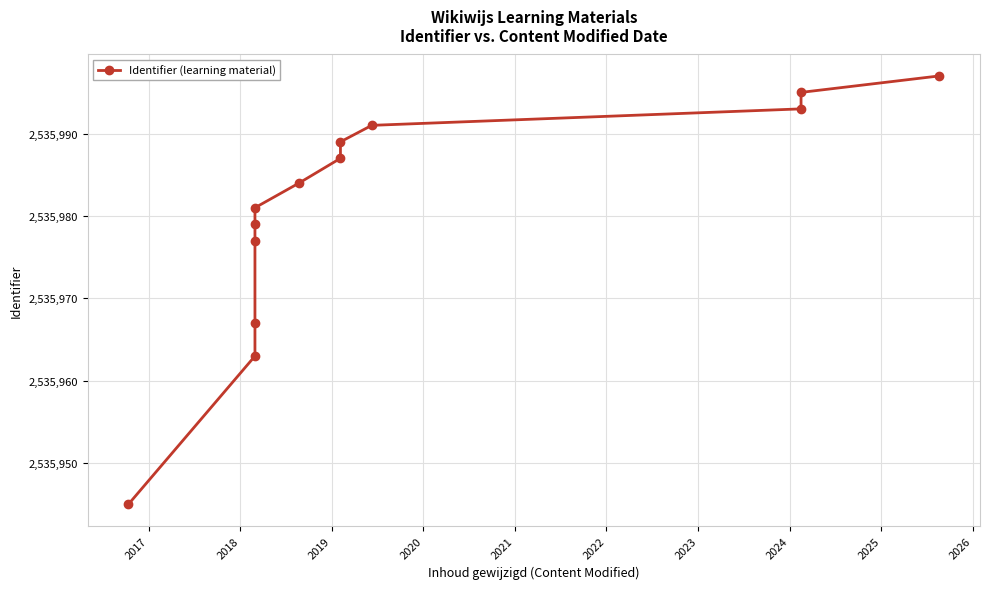

True or false: the data has more than 1 interior local peaks.

False